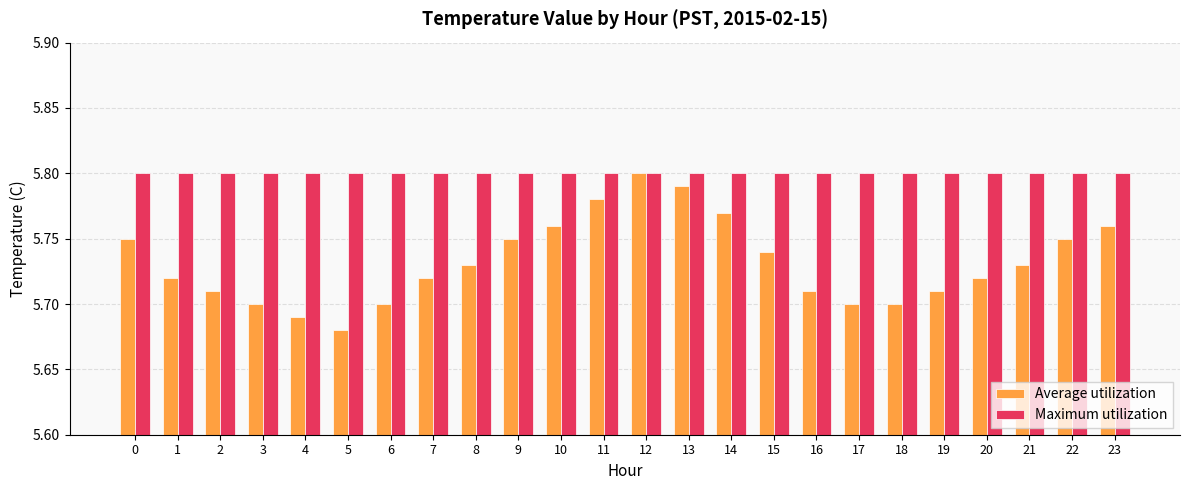

At 3, list the series in order from smallest to largest.

Average utilization, Maximum utilization